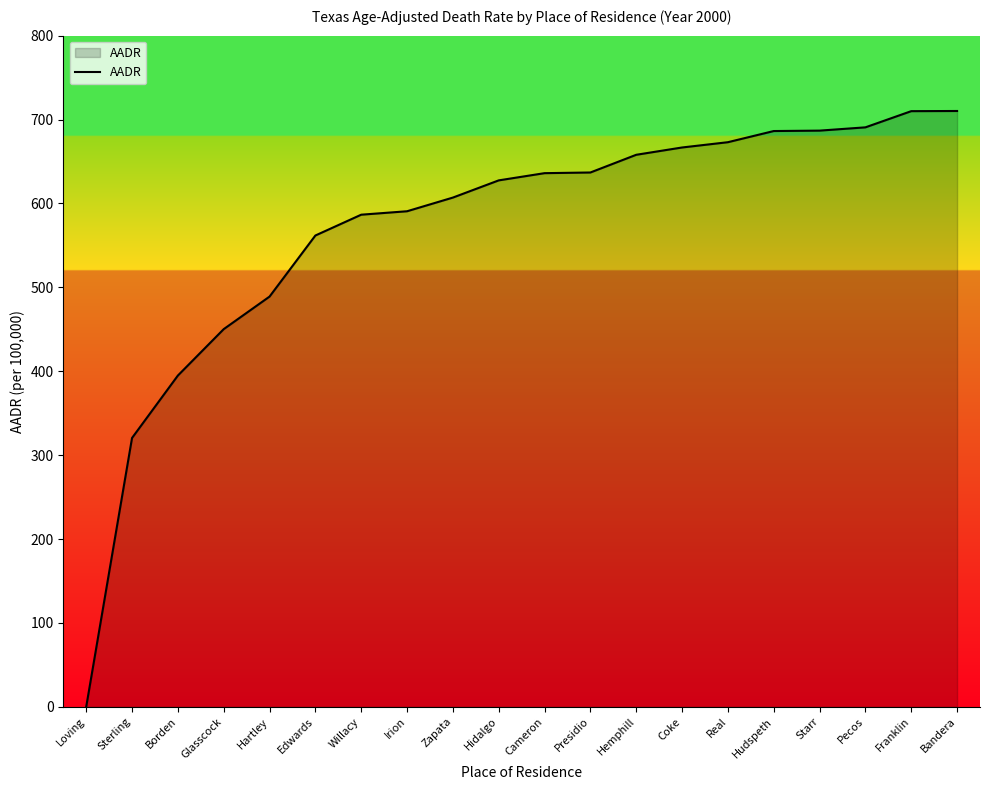

What is the sum of the values at Pecos and Real?

1363.7